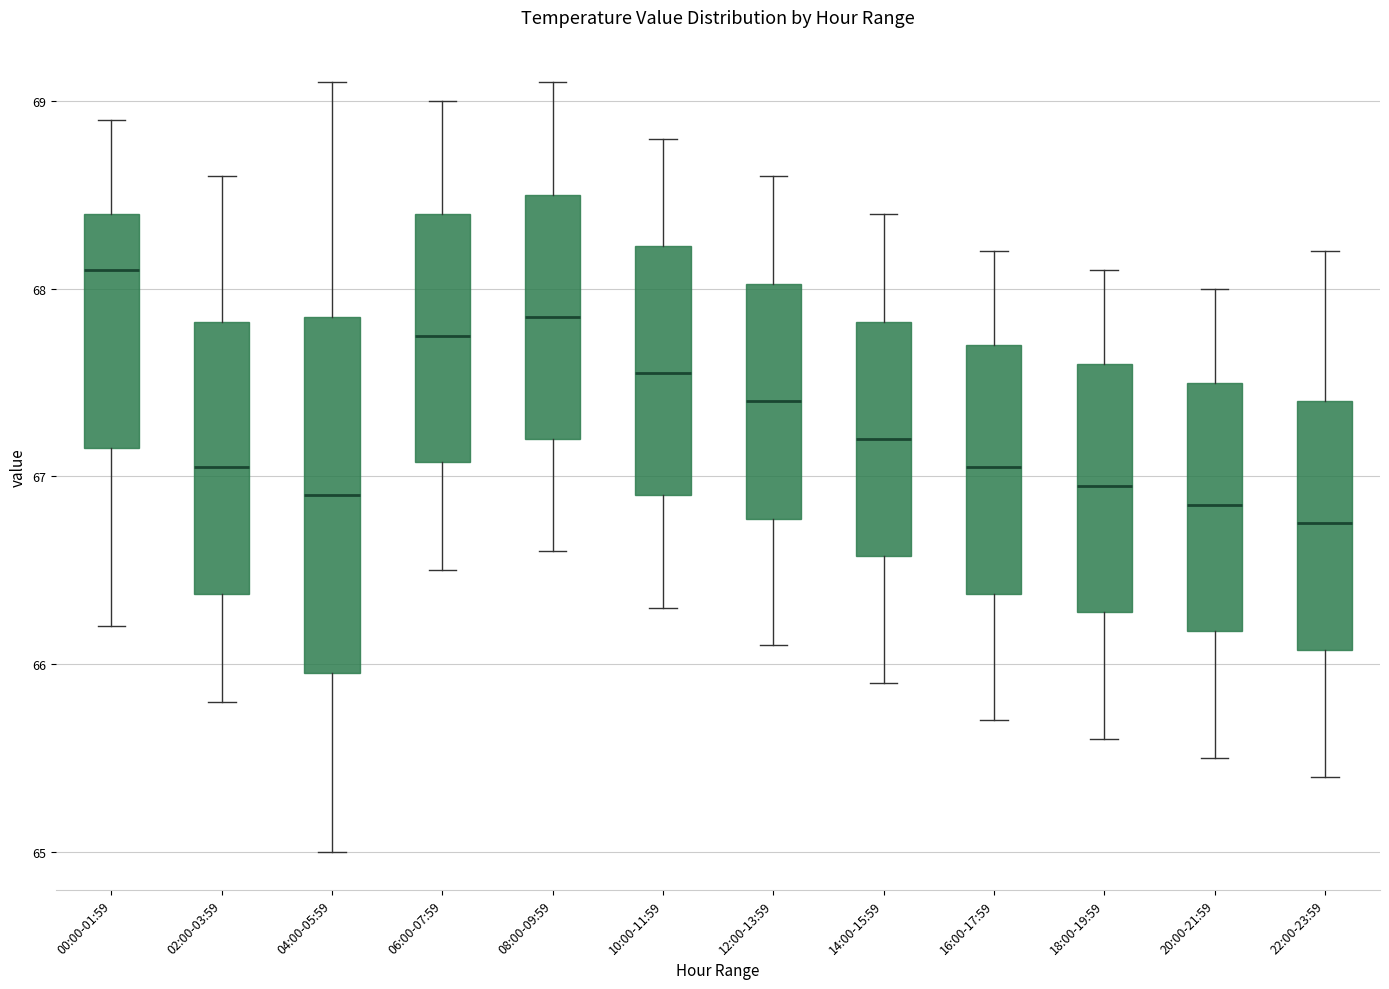

Reading left to right, transcribe this box plot: for each box, give where its median line is, the range the box spans, and where its two whiskers end, as read against the y-axis. The values are not printed on the chart, so give them approximately, as read against the axis.

00:00-01:59: median 68.1, box 67.2 to 68.4, whiskers 66.2 to 68.9
02:00-03:59: median 67.1, box 66.4 to 67.8, whiskers 65.8 to 68.6
04:00-05:59: median 66.9, box 66.0 to 67.9, whiskers 65.0 to 69.1
06:00-07:59: median 67.8, box 67.1 to 68.4, whiskers 66.5 to 69.0
08:00-09:59: median 67.9, box 67.2 to 68.5, whiskers 66.6 to 69.1
10:00-11:59: median 67.6, box 66.9 to 68.2, whiskers 66.3 to 68.8
12:00-13:59: median 67.4, box 66.8 to 68.0, whiskers 66.1 to 68.6
14:00-15:59: median 67.2, box 66.6 to 67.8, whiskers 65.9 to 68.4
16:00-17:59: median 67.1, box 66.4 to 67.7, whiskers 65.7 to 68.2
18:00-19:59: median 67.0, box 66.3 to 67.6, whiskers 65.6 to 68.1
20:00-21:59: median 66.9, box 66.2 to 67.5, whiskers 65.5 to 68.0
22:00-23:59: median 66.8, box 66.1 to 67.4, whiskers 65.4 to 68.2